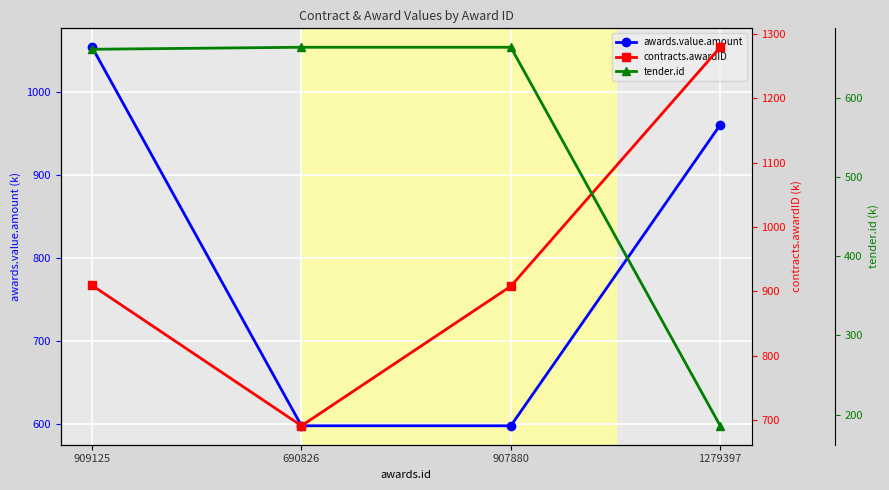

Reading right to left, transcribe all the data shown in this chart.

awards.value.amount: 1279397=960.0	907880=597.6	690826=597.6	909125=1053.5
contracts.awardID: 1279397=1279.4	907880=907.9	690826=690.8	909125=909.1
tender.id: 1279397=185.8	907880=663.7	690826=663.7	909125=661.1